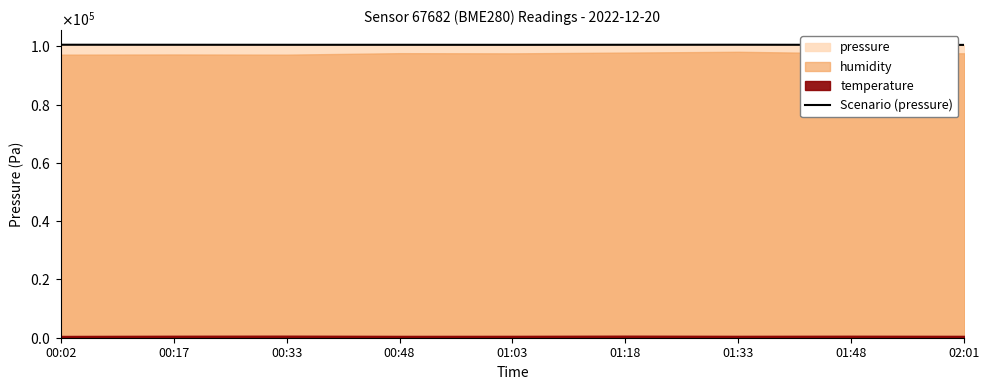

True or false: the data has more than 2 interior local peaks.

False